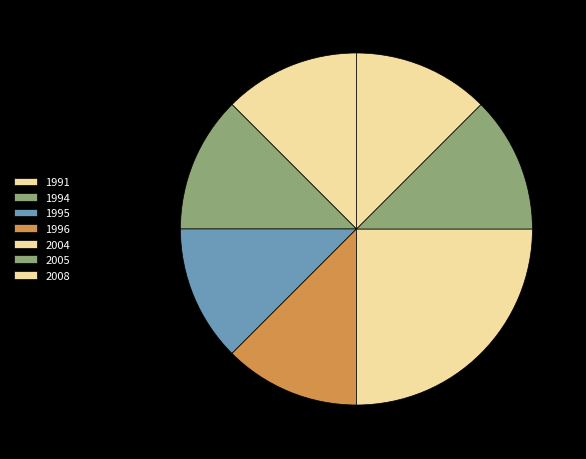

How many slices are in this pie chart?

7